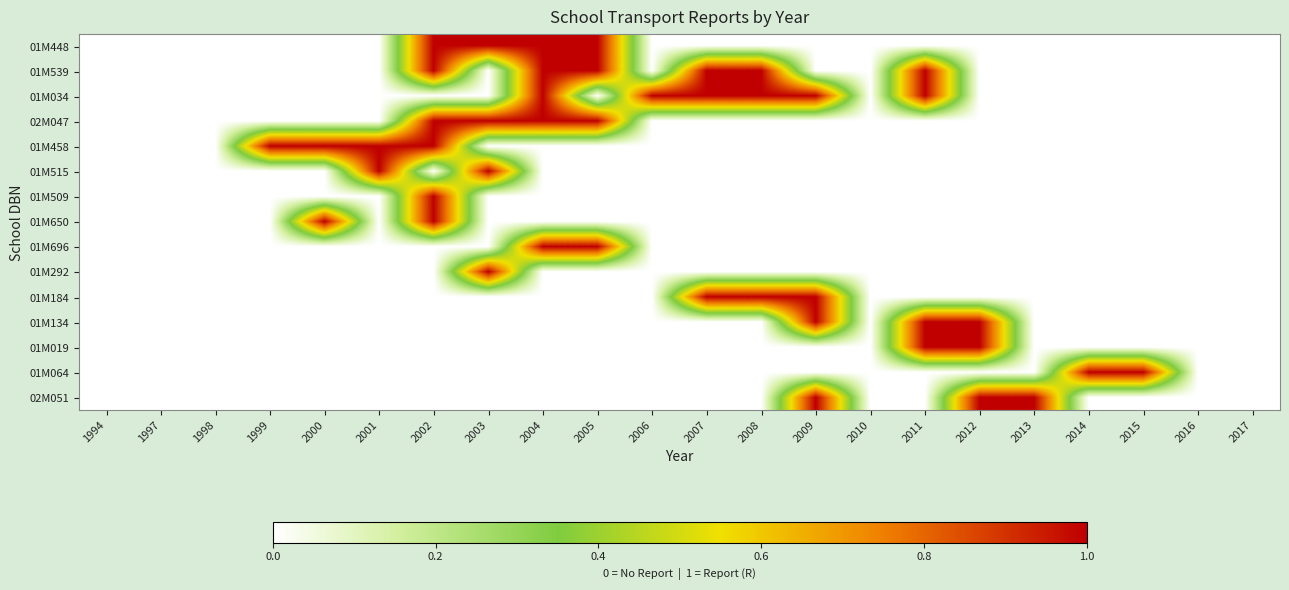

How many data points does each series have?

22